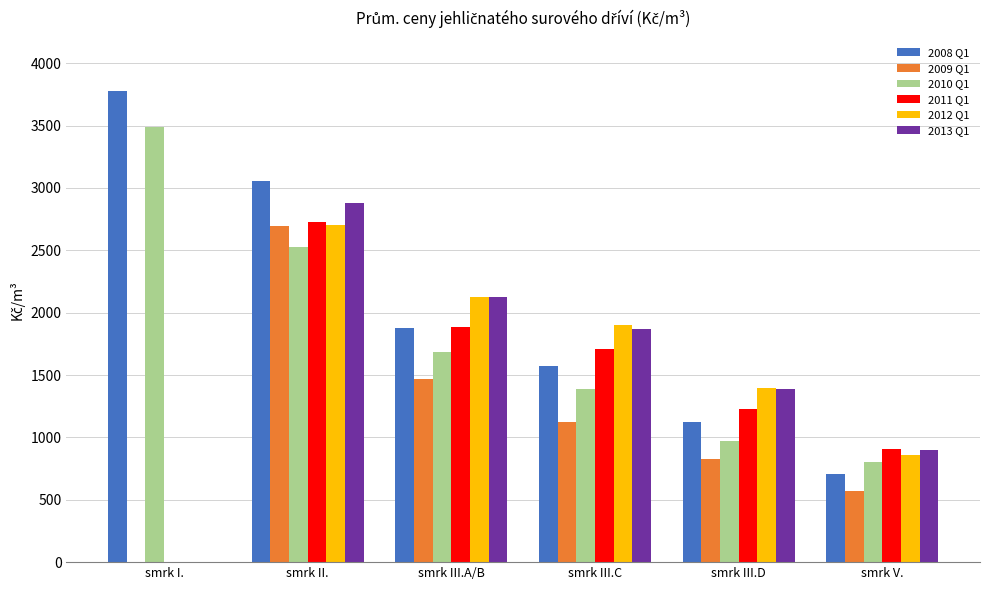

What is the maximum value shown in the chart?

3777